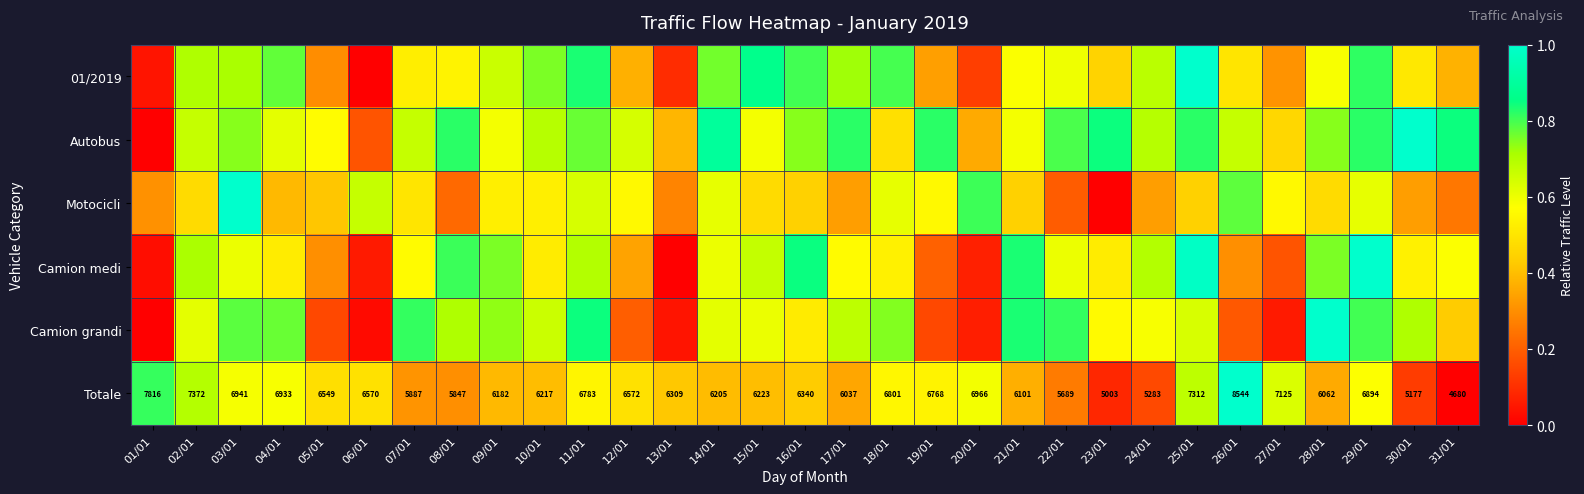

How many data points in Totale are less than 6340?

15